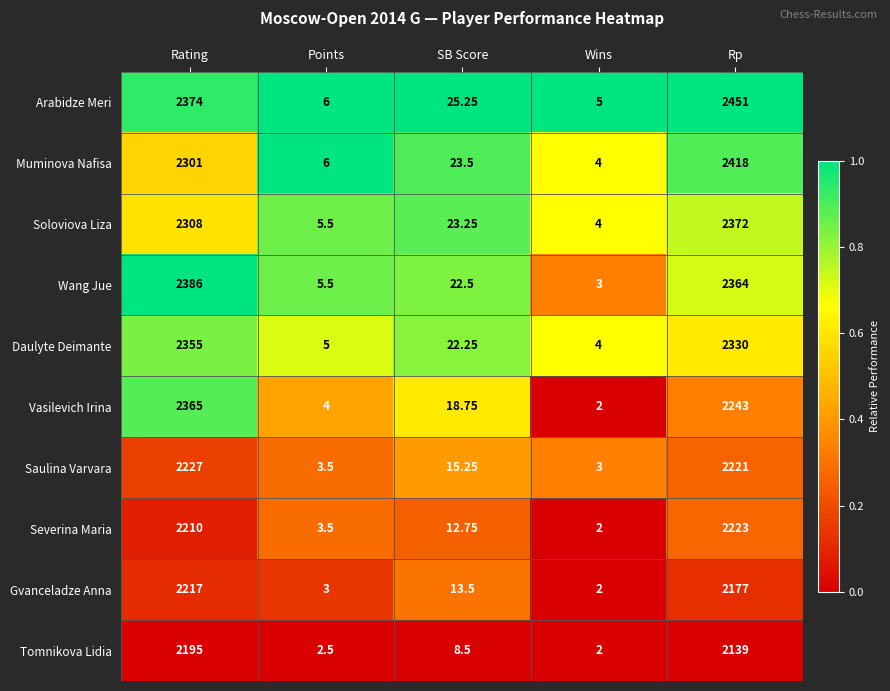

List the series in order of their peak value, highest first.

Arabidze Meri, Muminova Nafisa, Wang Jue, Soloviova Liza, Vasilevich Irina, Daulyte Deimante, Saulina Varvara, Severina Maria, Gvanceladze Anna, Tomnikova Lidia